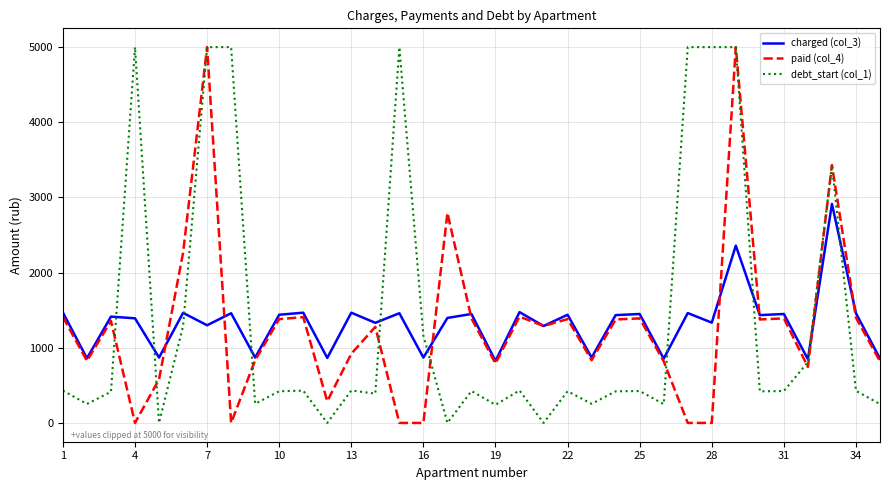

What is the maximum value for charged (col_3)?

2913.8